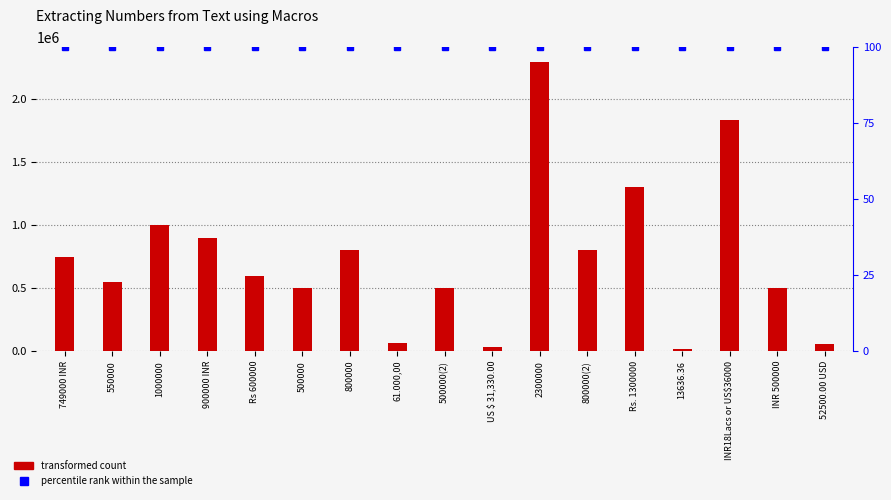

Between Rs 600000 and 2300000, which series saw the biggest shift?

transformed count